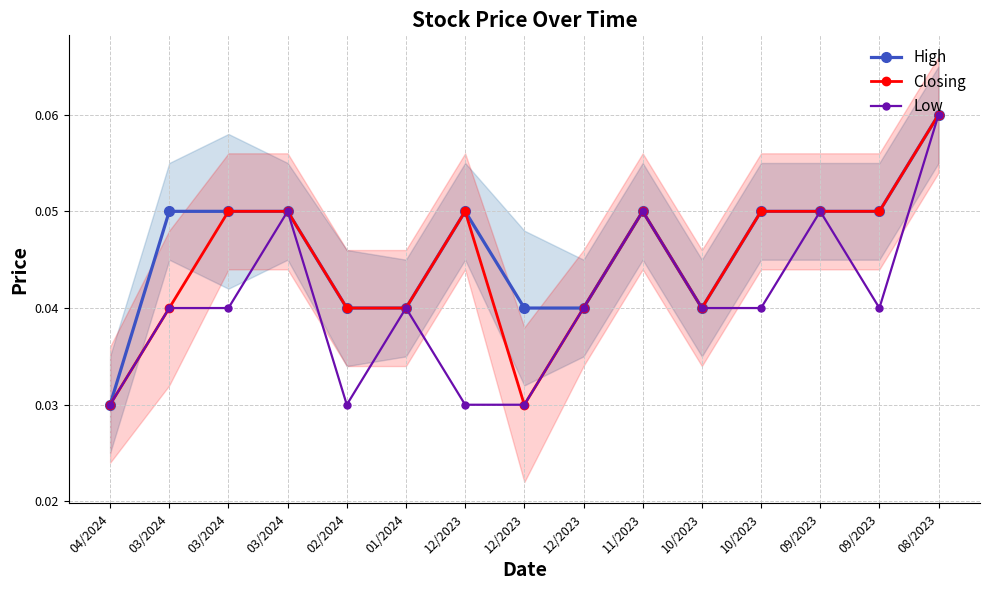

Where is Closing nearest to the value 0?

04/2024